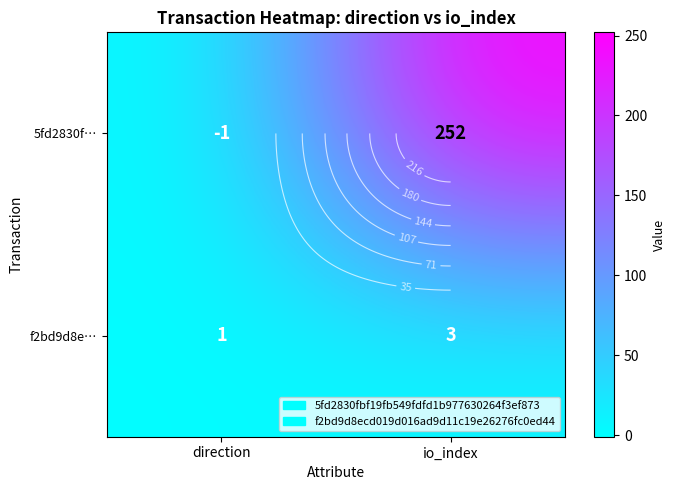

Where is 5fd2830f… nearest to the value 125?

direction